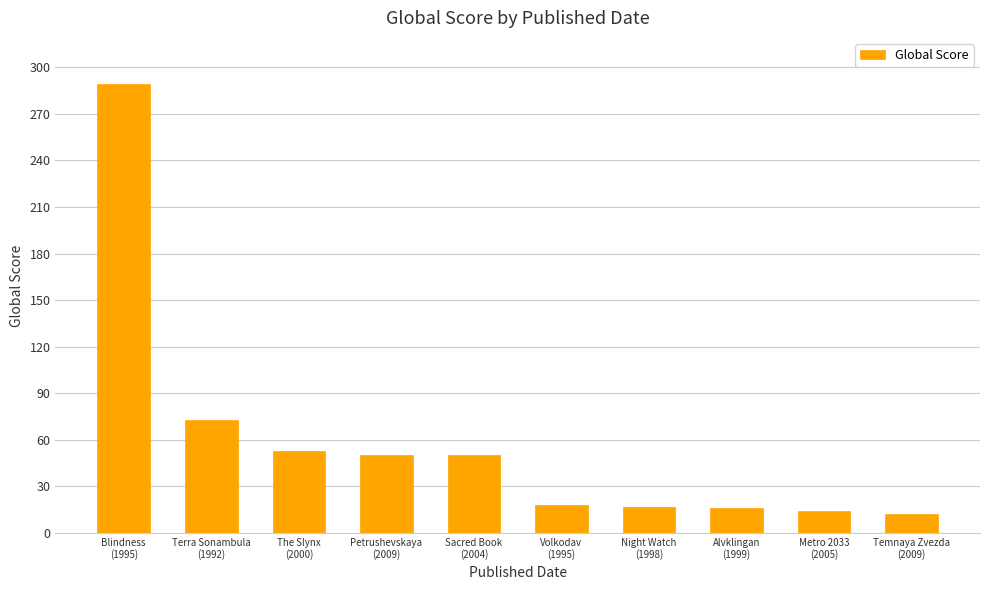

What is the difference between the values at Petrushevskaya
(2009) and Temnaya Zvezda
(2009)?

38